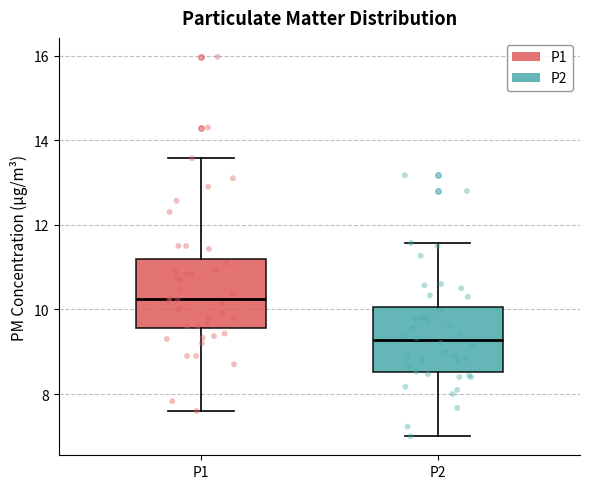

Which box has the highest median line?

P1